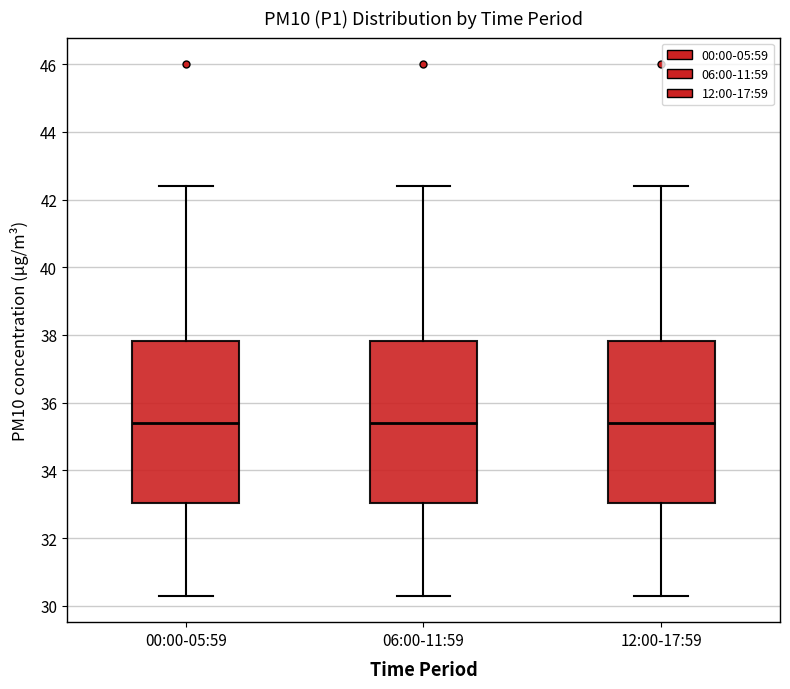

Reading left to right, transcribe this box plot: for each box, give where its median line is, the range the box spans, and where its two whiskers end, as read against the y-axis. The values are not printed on the chart, so give them approximately, as read against the axis.

00:00-05:59: median 35.4, box 33.0 to 37.8, whiskers 30.4 to 42.4
06:00-11:59: median 35.4, box 33.0 to 37.8, whiskers 30.4 to 42.4
12:00-17:59: median 35.4, box 33.0 to 37.8, whiskers 30.4 to 42.4